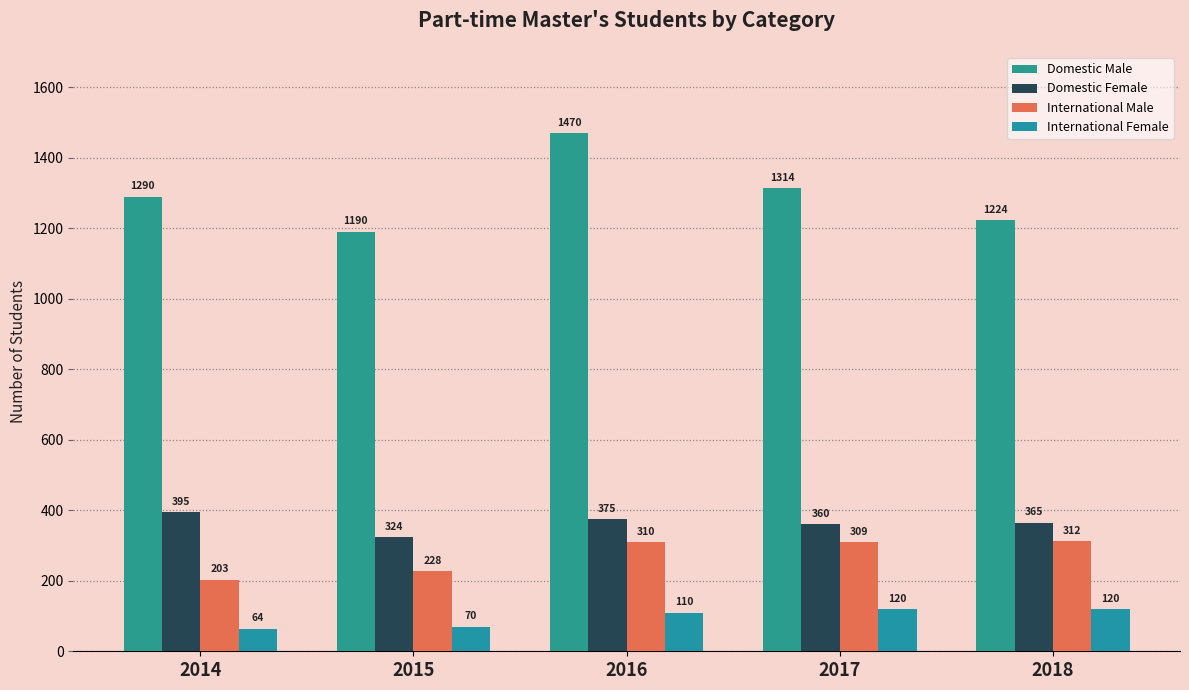

What value does the Domestic Male series have at 2018, to the nearest 10?

1220